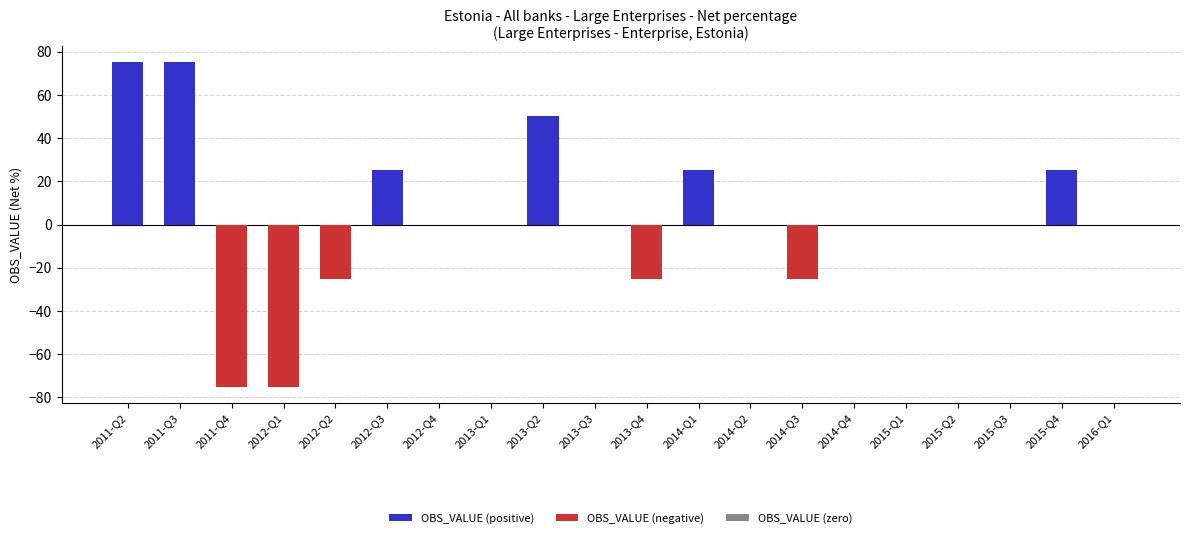

Reading left to right, transcribe all the data shown in this chart.

OBS_VALUE (positive): 75	75	0	0	0	25	0	0	50	0	0	25	0	0	0	0	0	0	25	0
OBS_VALUE (negative): 0	0	-75	-75	-25	0	0	0	0	0	-25	0	0	-25	0	0	0	0	0	0
OBS_VALUE (zero): 0	0	0	0	0	0	0	0	0	0	0	0	0	0	0	0	0	0	0	0